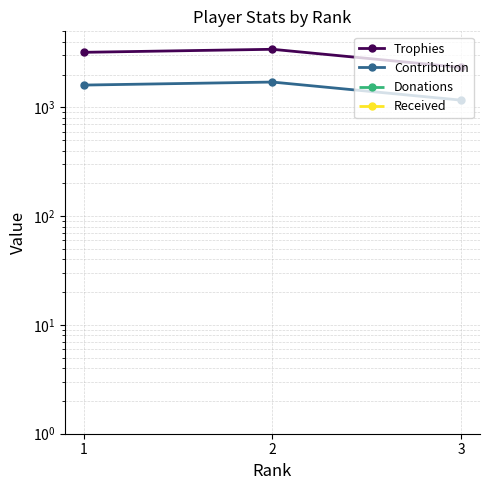

Does the chart display data point markers on the line(s)?

Yes